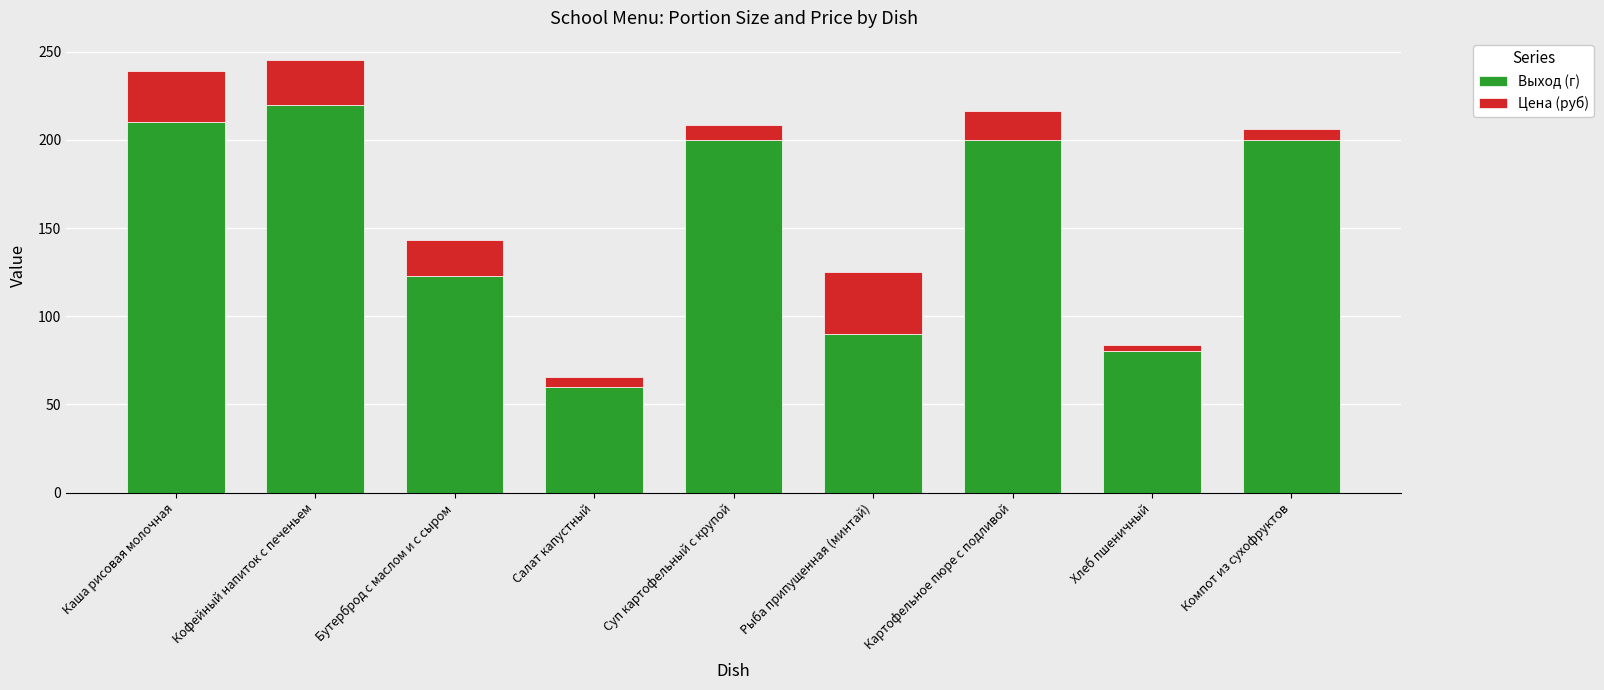

What is the difference between the maximum and minimum values in the Выход (г) series?

160.0